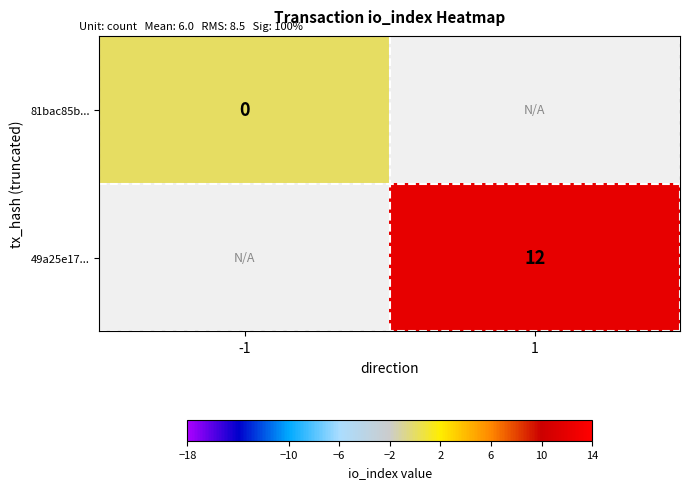

Which has a higher value, -1 or 1?

1